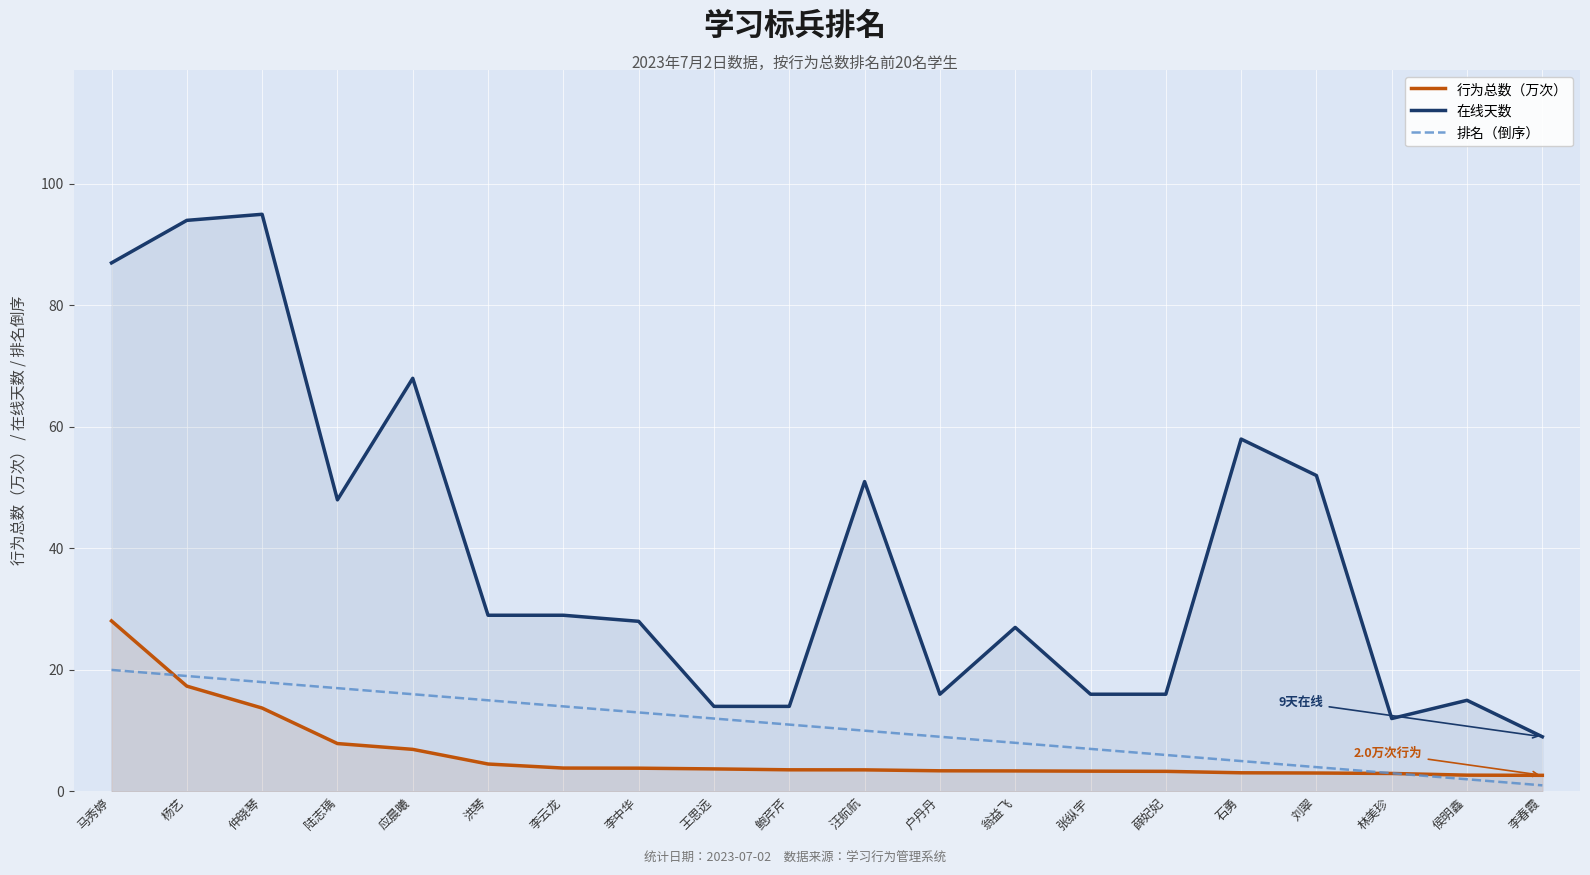

Between 鲍芹芹 and 汪航航, which series saw the biggest shift?

在线天数